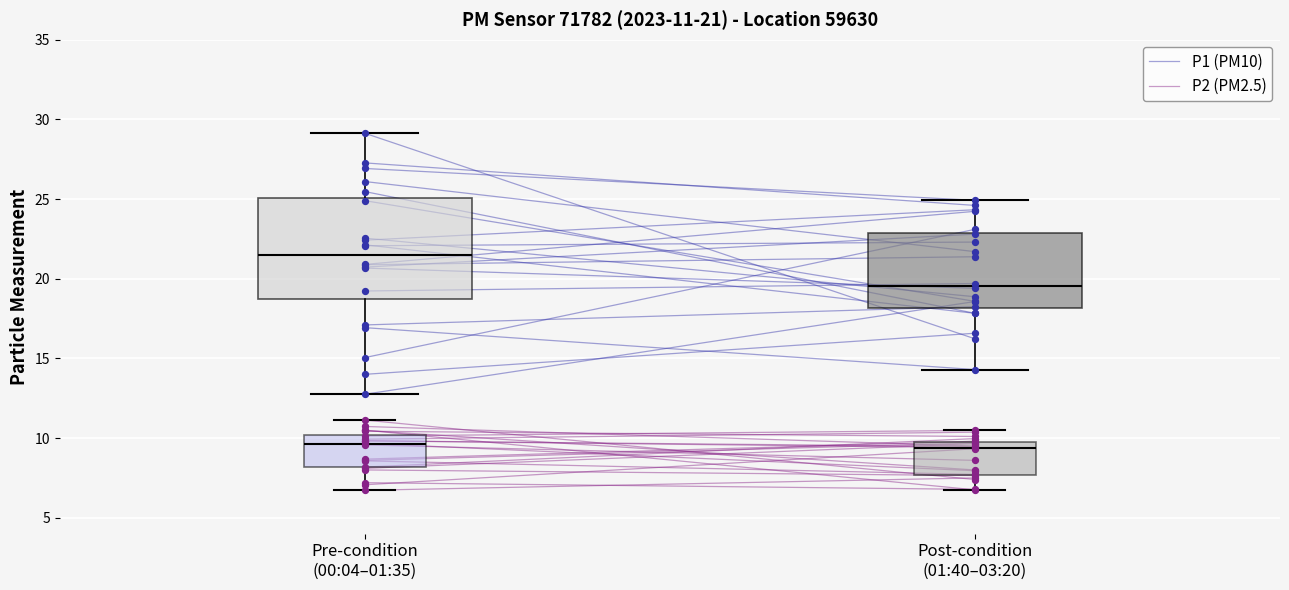

Which series contains the highest Y value?

P1 (PM10)